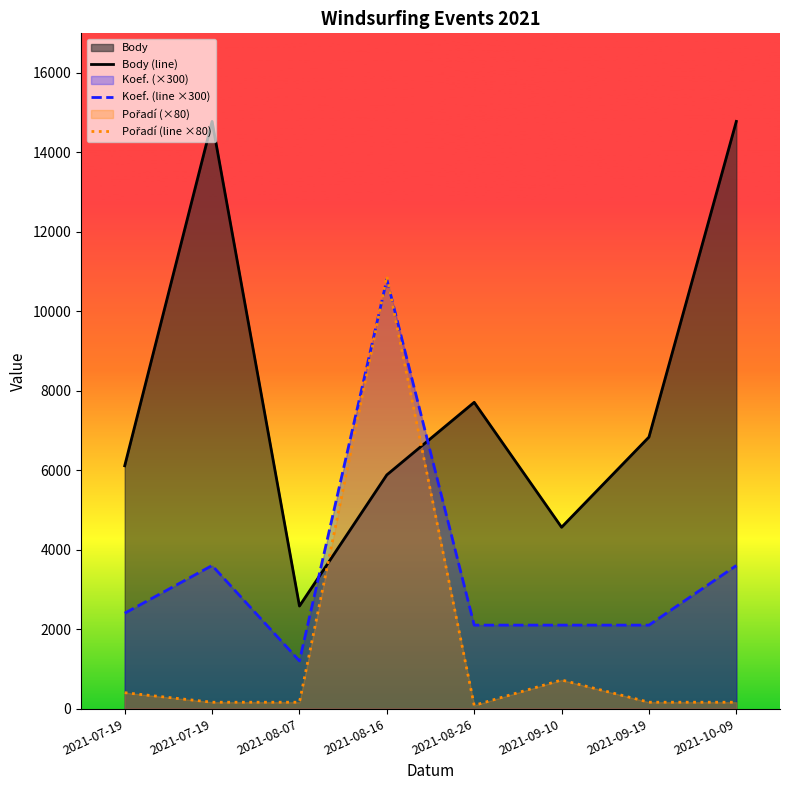

Reading left to right, extract all data points from this chart.

Body (line): 6110	14776	2580	5881	7707	4563	6832	14776
Koef. (line ×300): 2400	3600	1200	10800	2100	2100	2100	3600
Pořadí (line ×80): 400	160	160	10880	80	720	160	160